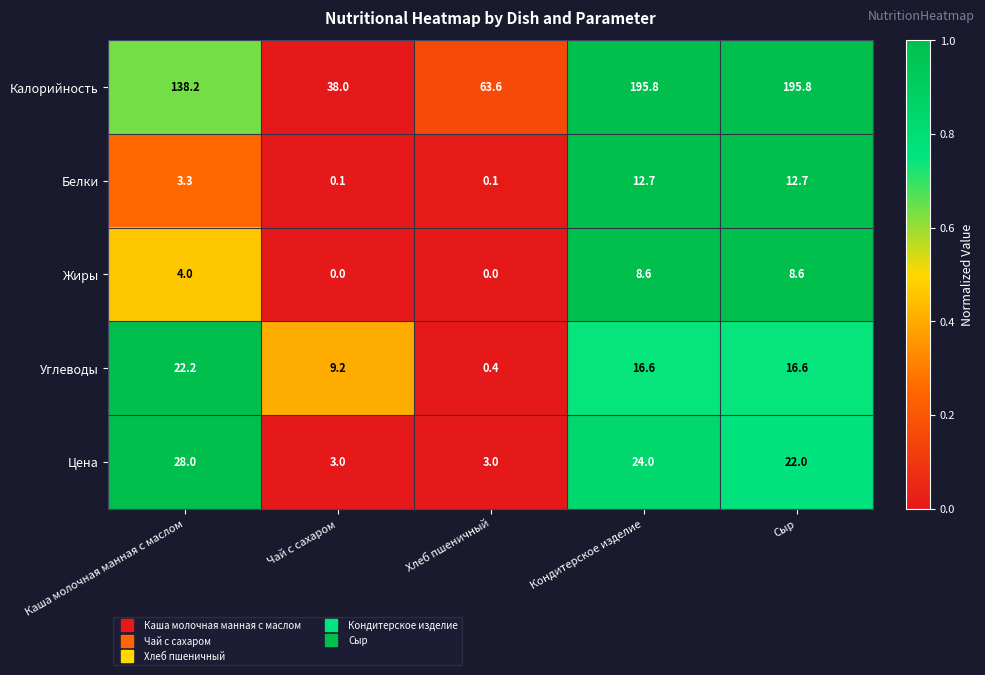

Rank the series by their maximum value, from highest to lowest.

Калорийность, Цена, Углеводы, Белки, Жиры